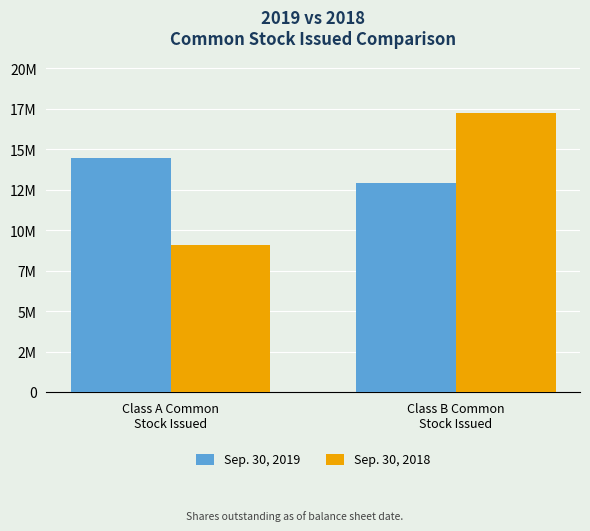

How many bars are there in total?

4